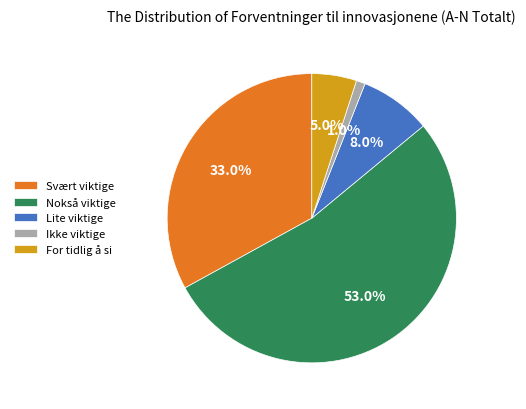

How many segments does this pie chart have?

5